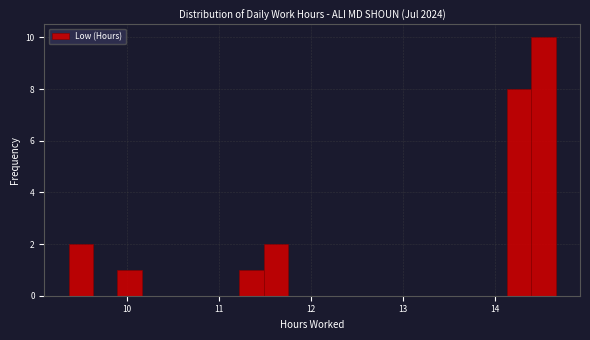

Read against the x-axis, roughly where is the centre of the tallest bar?

14.5